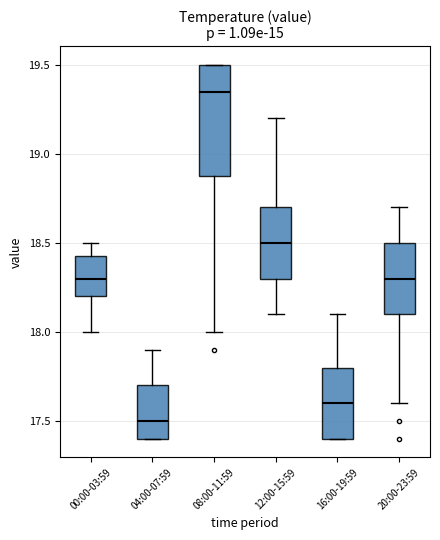

Reading left to right, read every box against the y-axis: the position of its median line, the range the box covers, and the ends of its whiskers. The values are not printed on the chart, so give them approximately, as read against the axis.

00:00-03:59: median 18.30, box 18.20 to 18.45, whiskers 18.00 to 18.50
04:00-07:59: median 17.50, box 17.40 to 17.70, whiskers 17.40 to 17.90
08:00-11:59: median 19.35, box 18.90 to 19.50, whiskers 18.00 to 19.50
12:00-15:59: median 18.50, box 18.30 to 18.70, whiskers 18.10 to 19.20
16:00-19:59: median 17.60, box 17.40 to 17.80, whiskers 17.40 to 18.10
20:00-23:59: median 18.30, box 18.10 to 18.50, whiskers 17.60 to 18.70